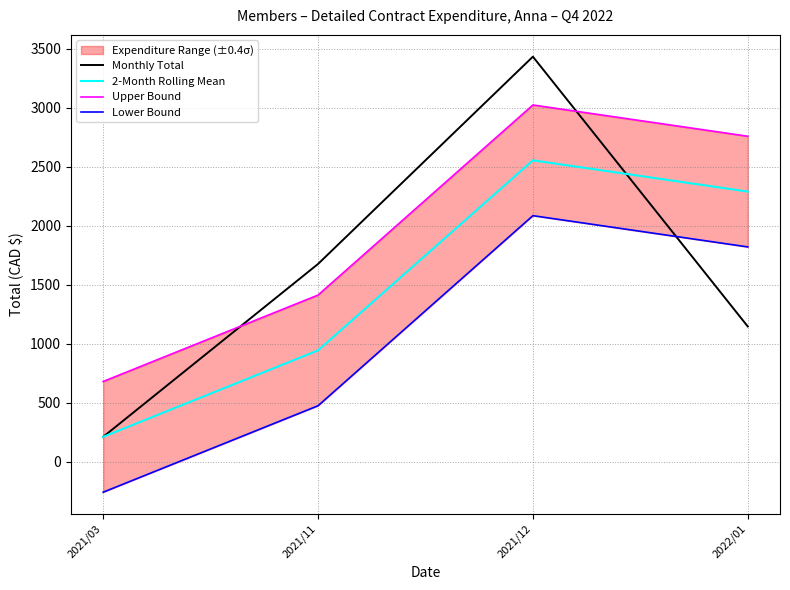

Is it true that 2-Month Rolling Mean equals 3848.2 at 2021/12?

False